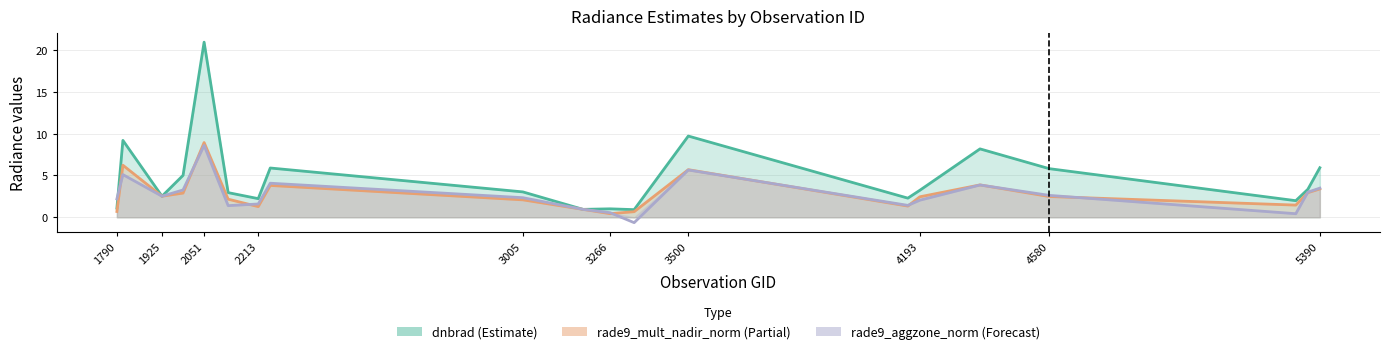

List the labels in order of rade9_aggzone_norm value, largest first.

2051, 3500, 1808, 2249, 4373, 5390, 1988, 5354, 4580, 1925, 3005, 1790, 4193, 2213, 4157, 2123, 3185, 3266, 5318, 3338